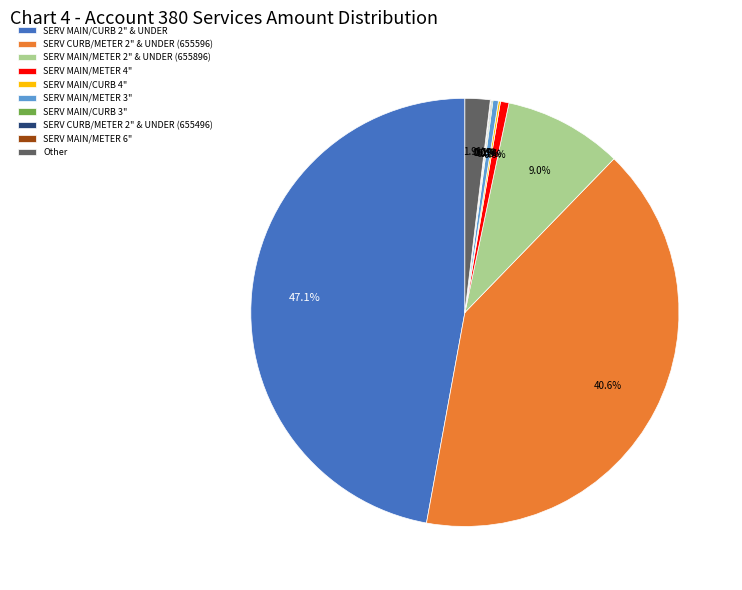

Is there a majority slice in this chart?

No